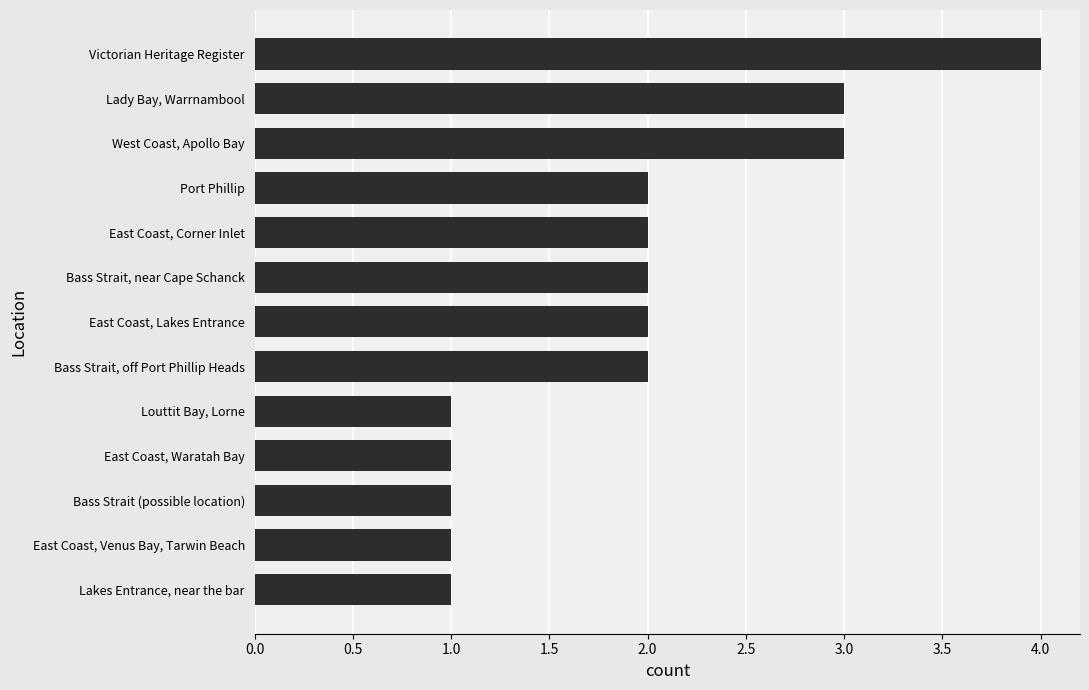

At which category does the chart reach its peak across all series?

Victorian Heritage Register